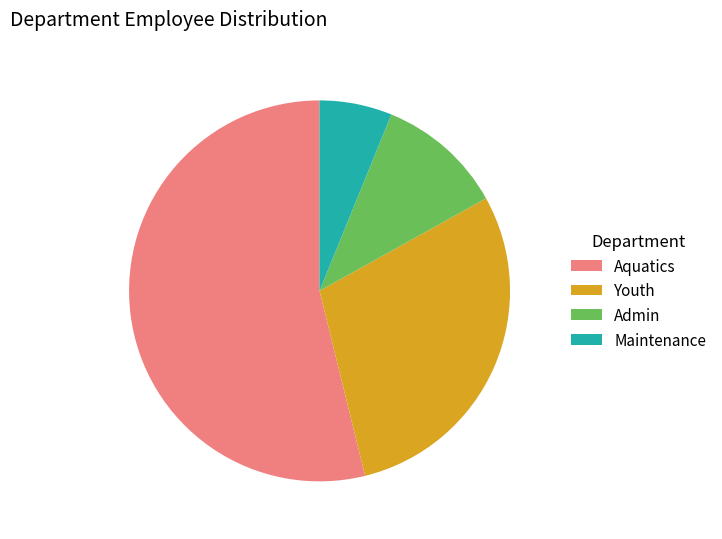

Which category has the smallest portion of the pie?

Maintenance